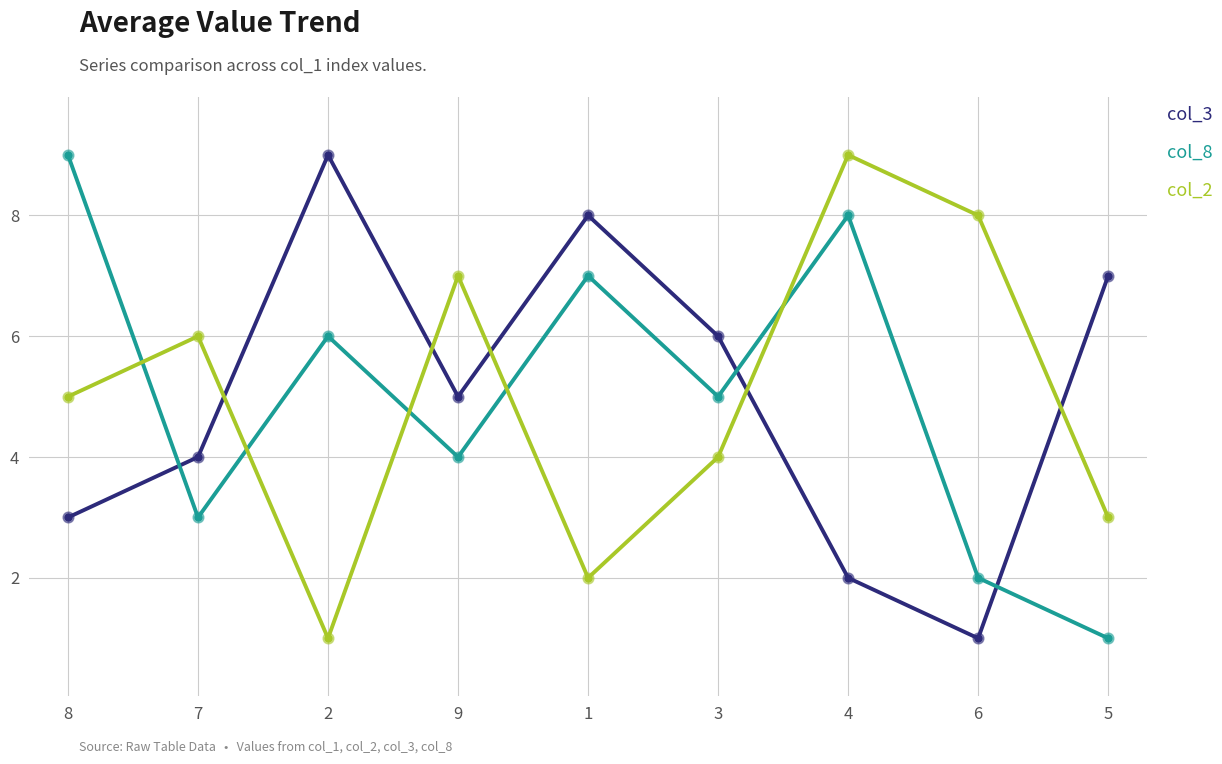

At which category is the sum across all series the highest?

4